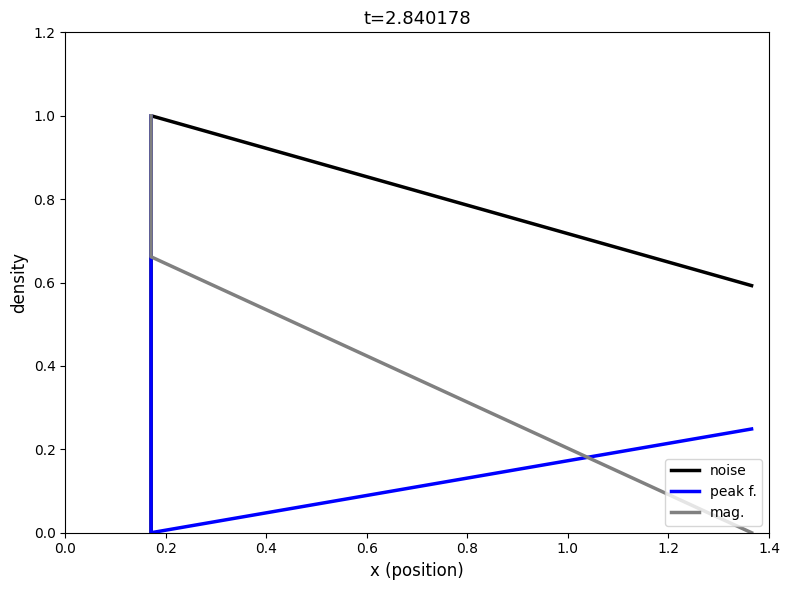

Read the noise value at 0.2.

1.0